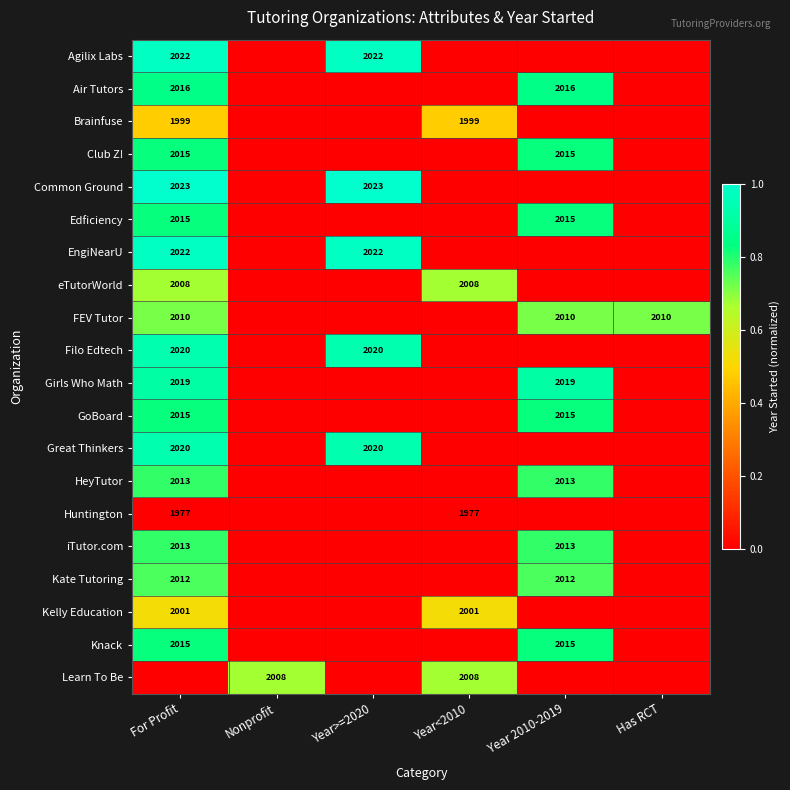

What is the sum of the Agilix Labs values at Year>=2020 and For Profit?

4044